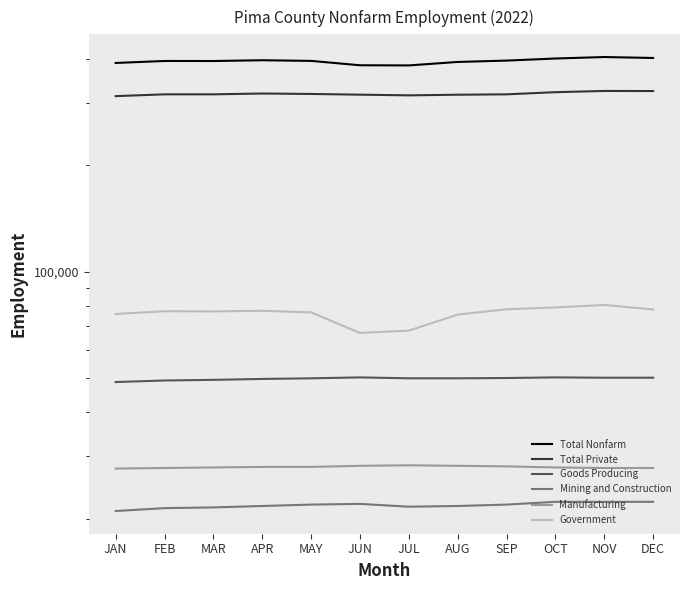

What position from the right is AUG?

5